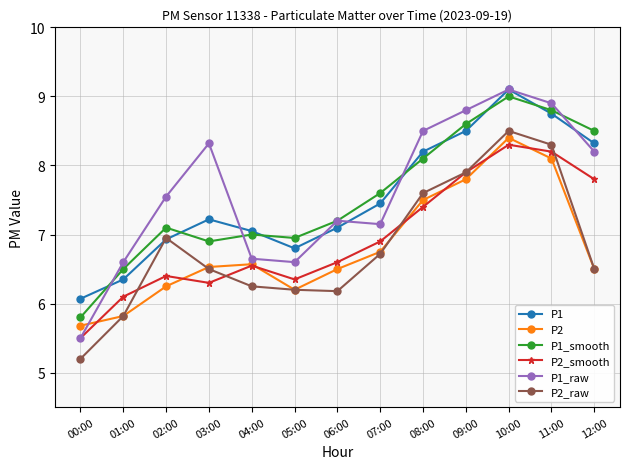

At which category does P1_raw reach its first local valley?

05:00